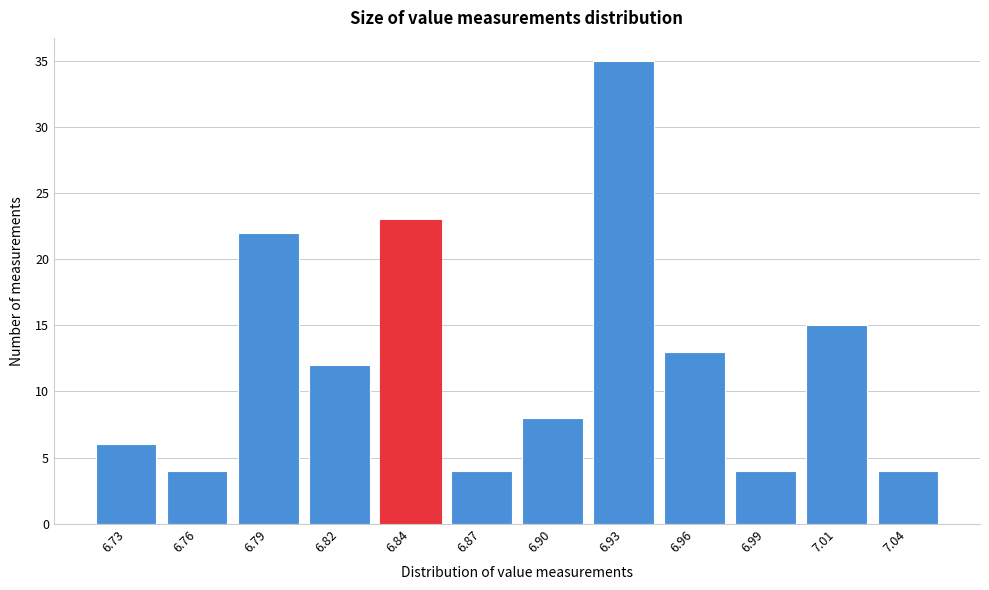

Reading left to right, what are all the values shown in this chart?

6	4	22	12	23	4	8	35	13	4	15	4